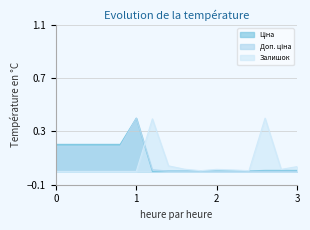

The Доп. ціна series shows 0.0 at 283972211. True or false?

False